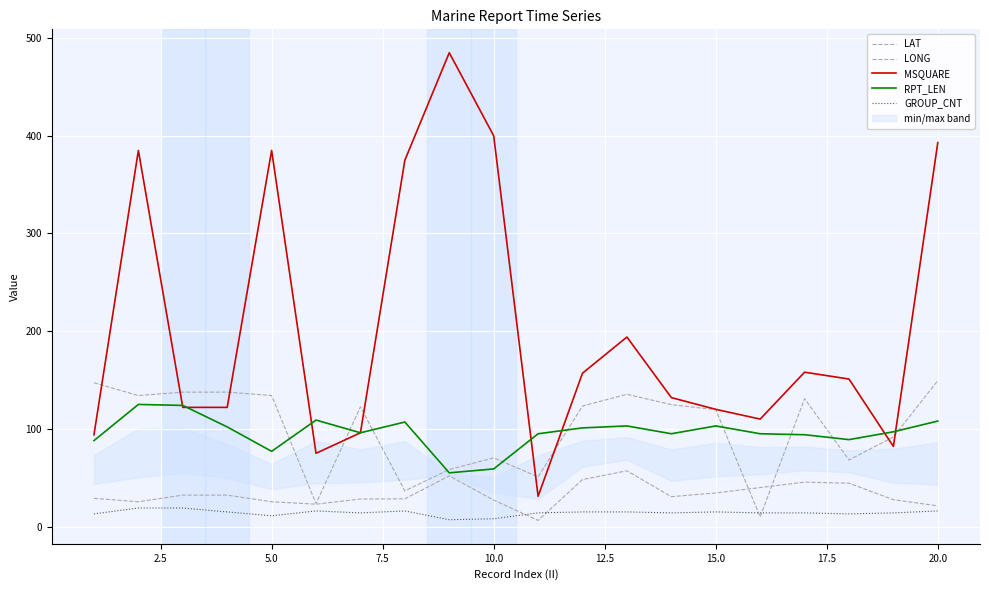

Count the number of categories in the chart.

20